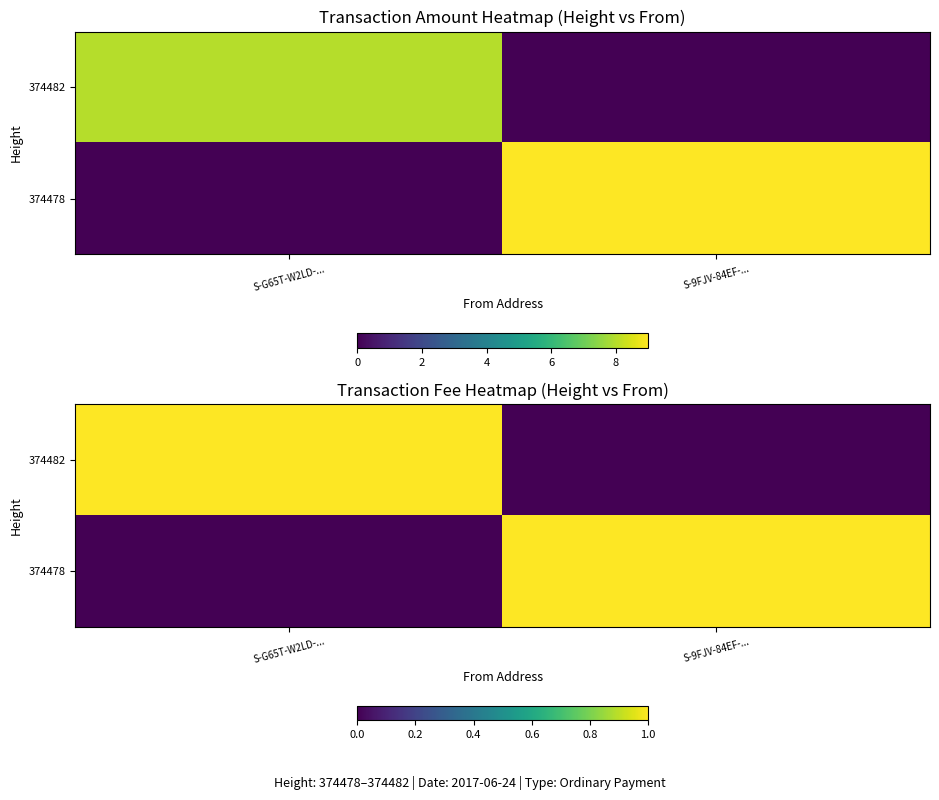

Which series has the largest range (max minus min)?

374482